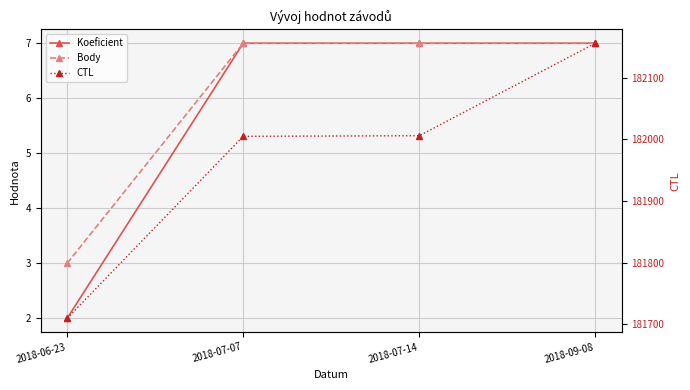

At which category is the sum across all series the highest?

2018-09-08